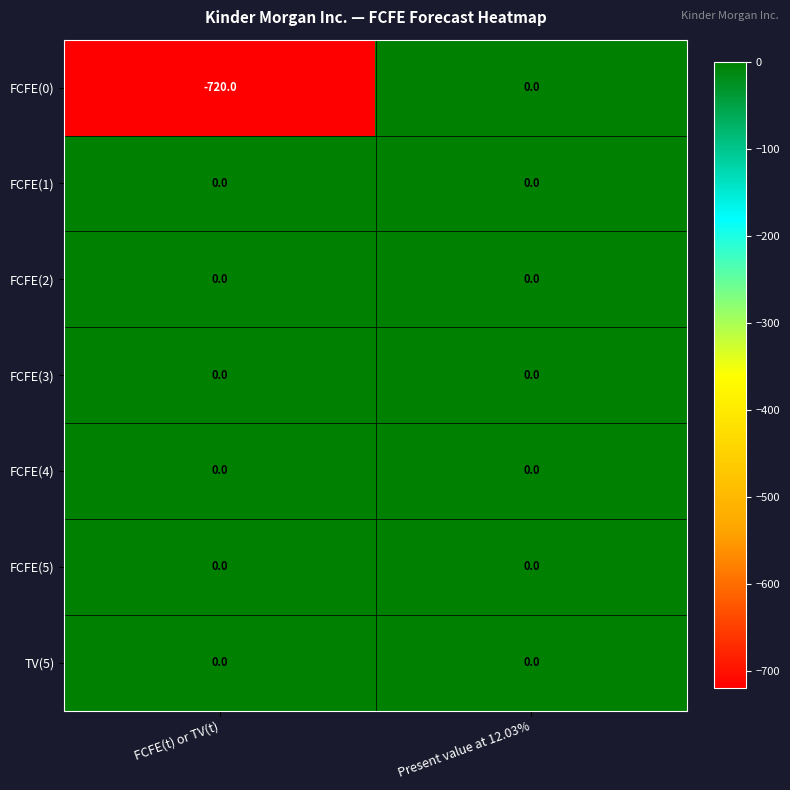

The FCFE(3) series shows 0 at FCFE(t) or TV(t). True or false?

True